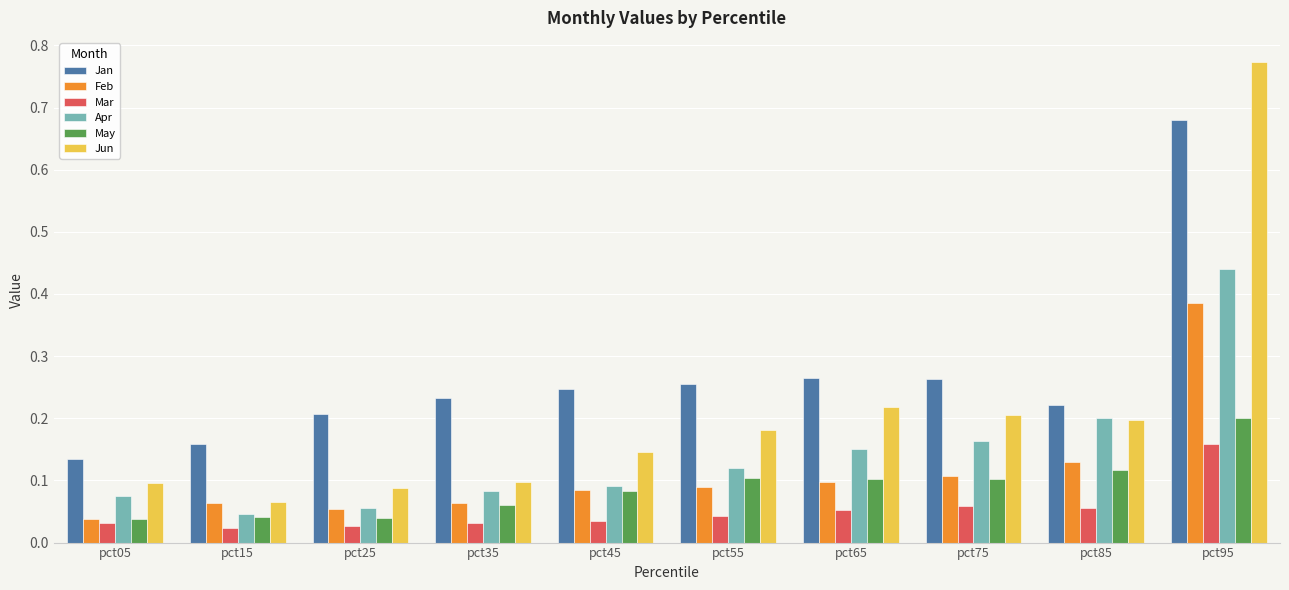

Is it true that Apr equals 0.0 at pct25?

False